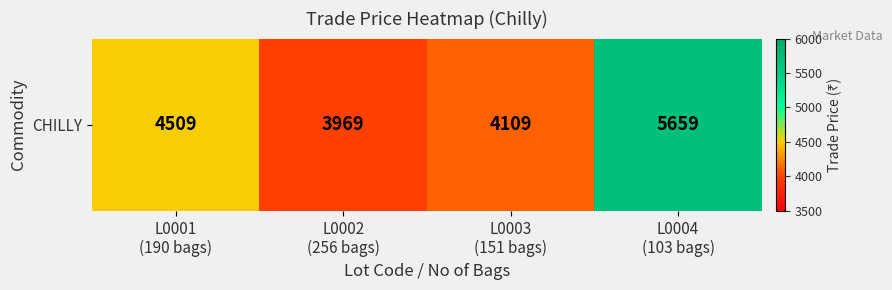

List the labels in order of value, smallest first.

L0002
(256 bags), L0003
(151 bags), L0001
(190 bags), L0004
(103 bags)